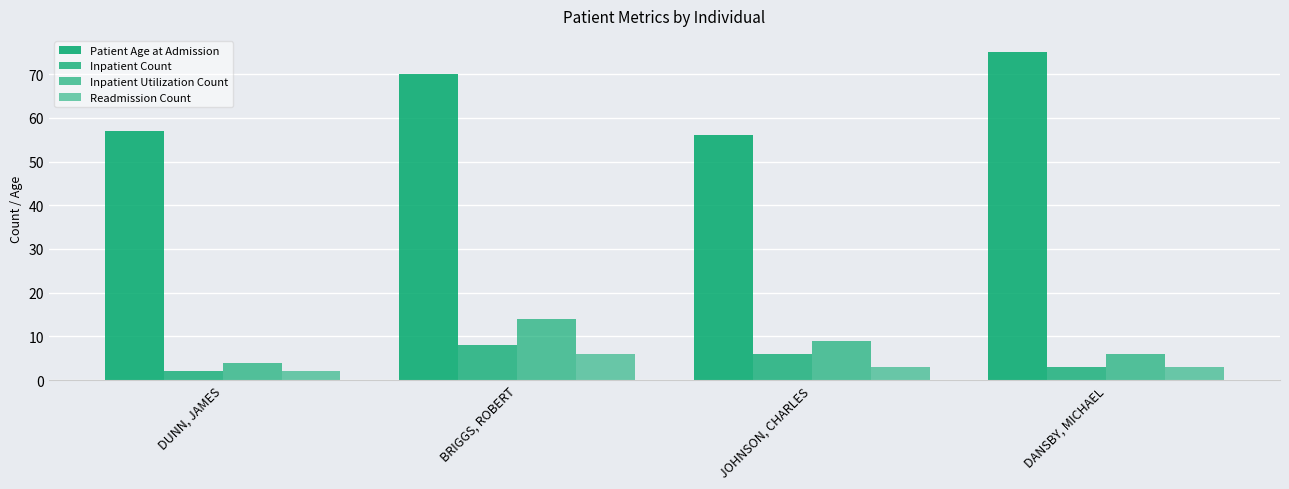

What is the label of the 1st bar from the right?

DANSBY, MICHAEL